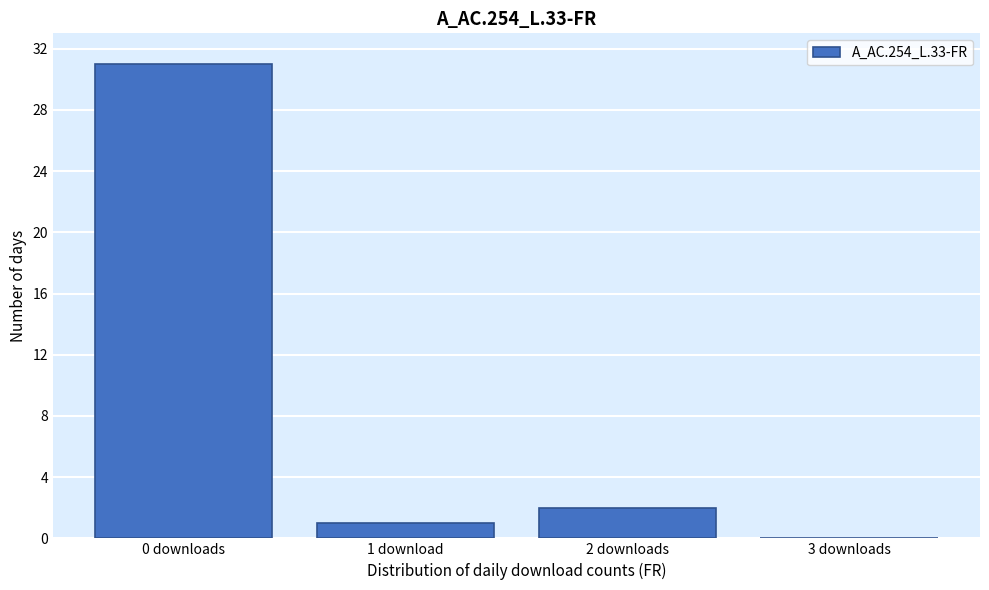

Reading left to right, extract all data points from this chart.

0 downloads=31	1 download=1	2 downloads=2	3 downloads=0